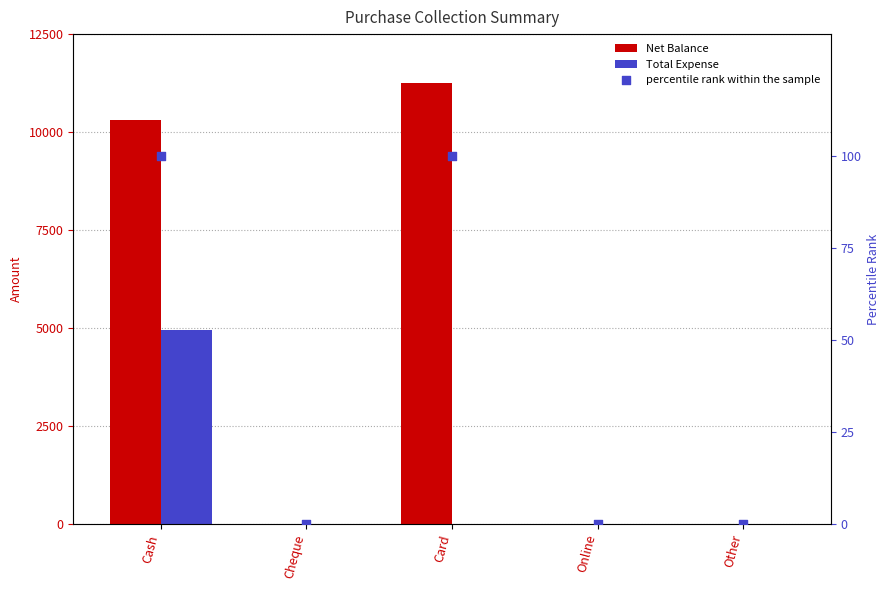

At how many categories does at least one series exceed 9113?

2